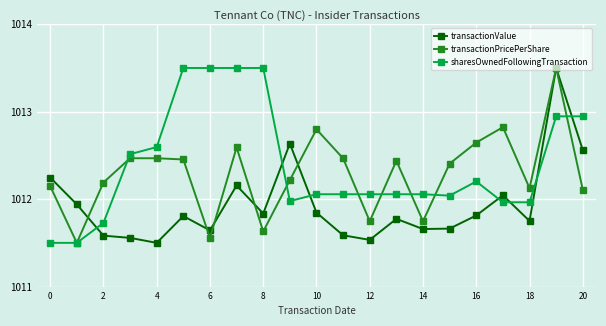

How many values in the transactionPricePerShare series exceed 1012?

16